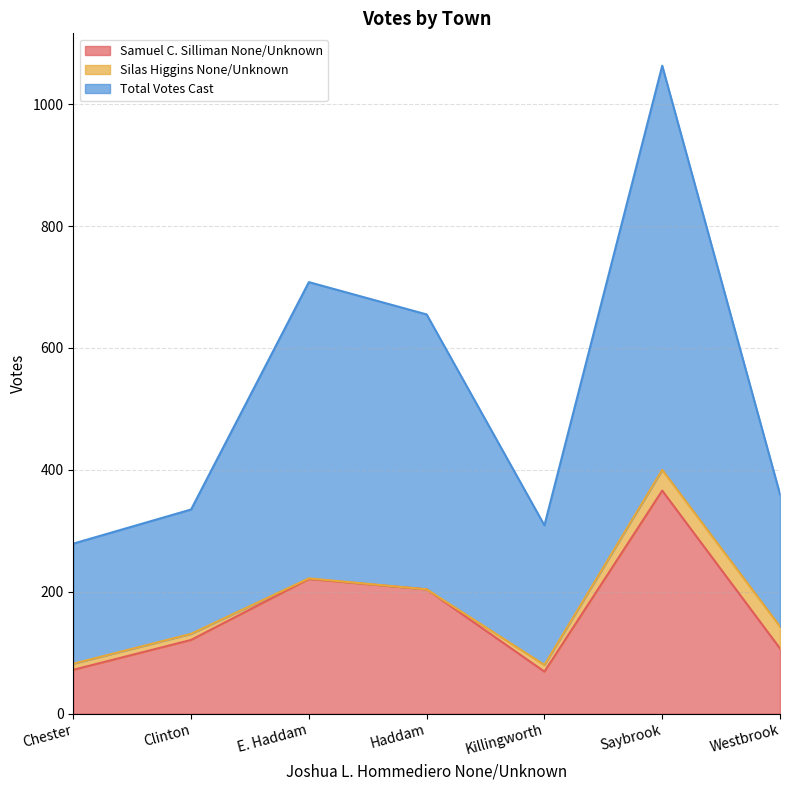

Which category has the highest value in the Total Votes Cast series?

Saybrook